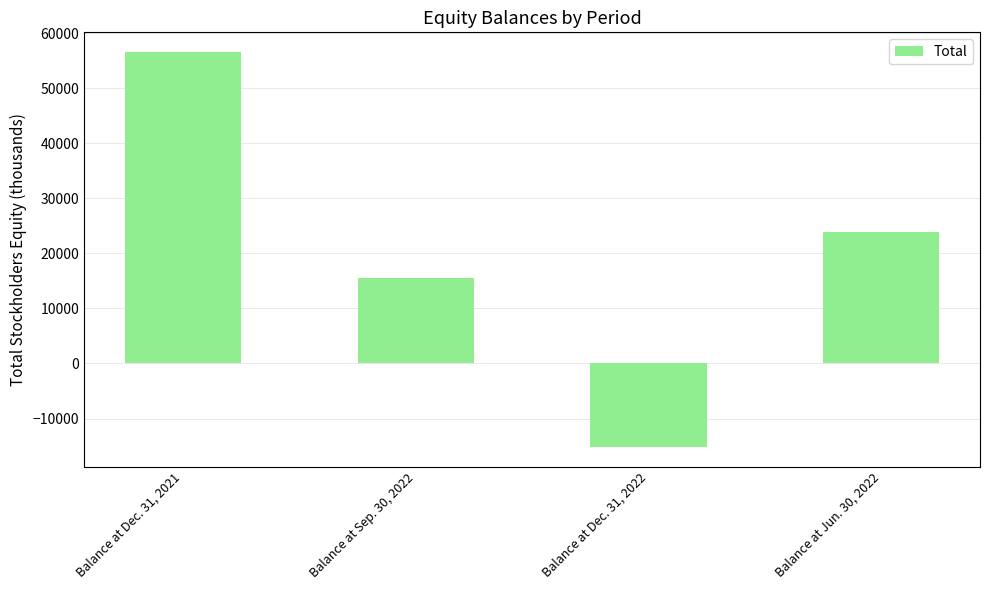

List the labels in order of value, largest first.

Balance at Dec. 31, 2021, Balance at Jun. 30, 2022, Balance at Sep. 30, 2022, Balance at Dec. 31, 2022